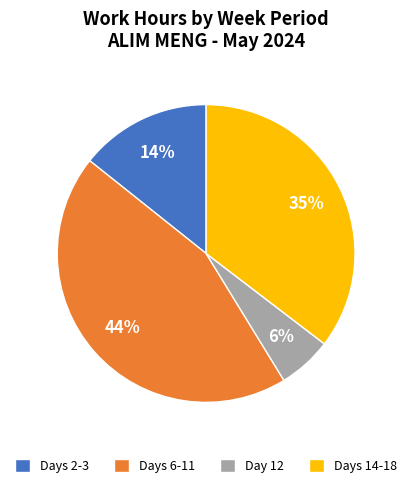

What is the smallest slice in the pie chart?

Day 12